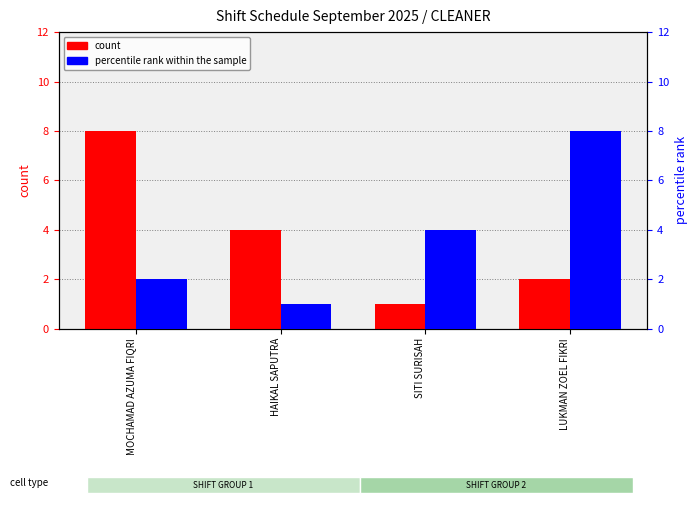

List the series in order of their peak value, lowest first.

count, percentile rank within the sample